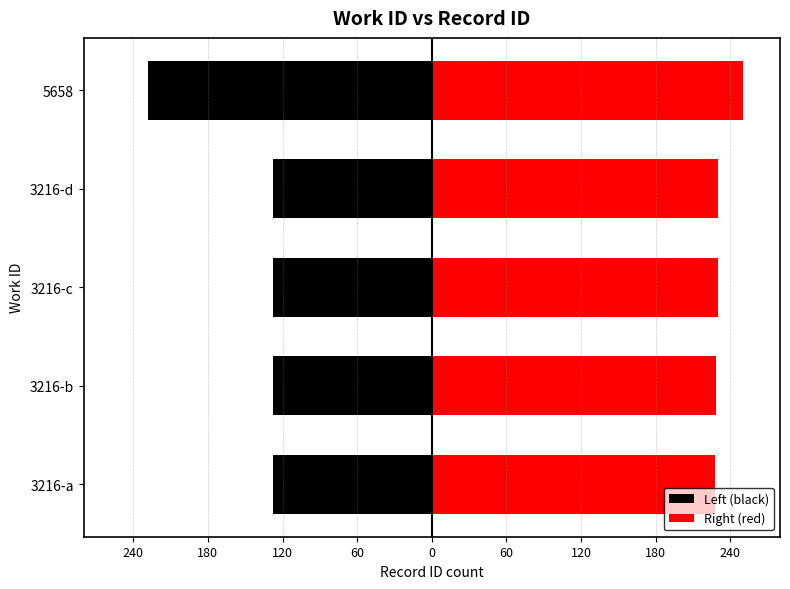

What is the difference between the highest and lowest values at 5658?

478.0